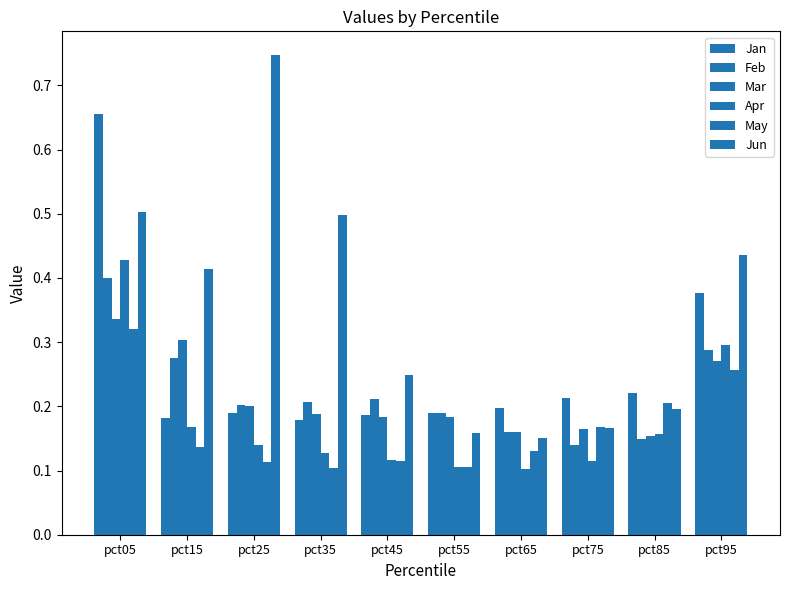

At how many categories does at least one series exceed 0?

10